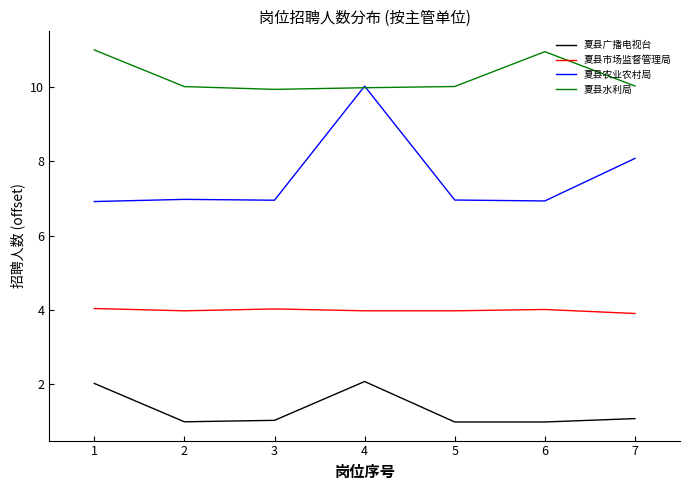

What is the maximum value for 夏县市场监督管理局?

4.0